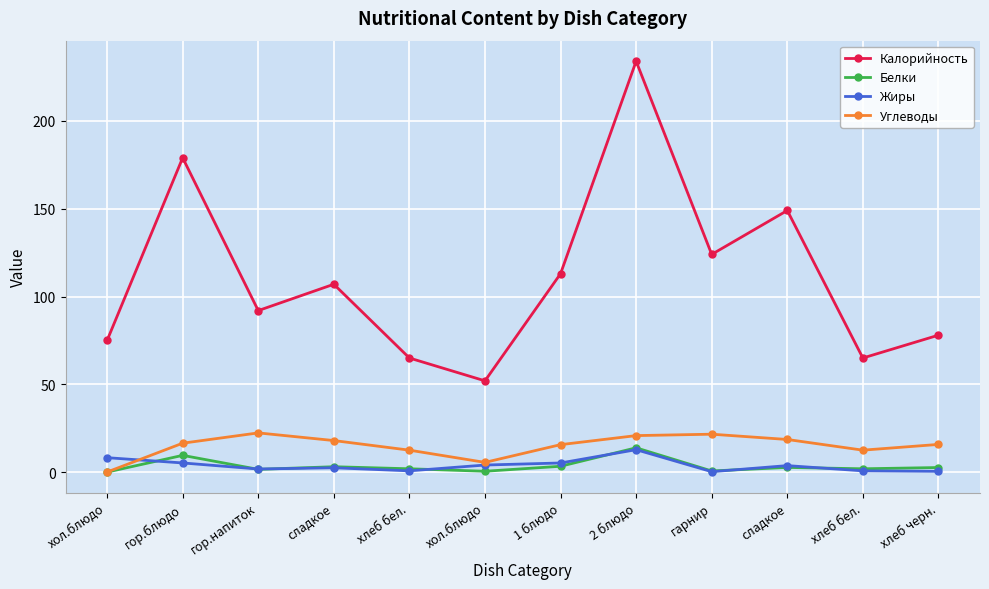

Which has a higher value, хлеб черн. or хол.блюдо?

хлеб черн.